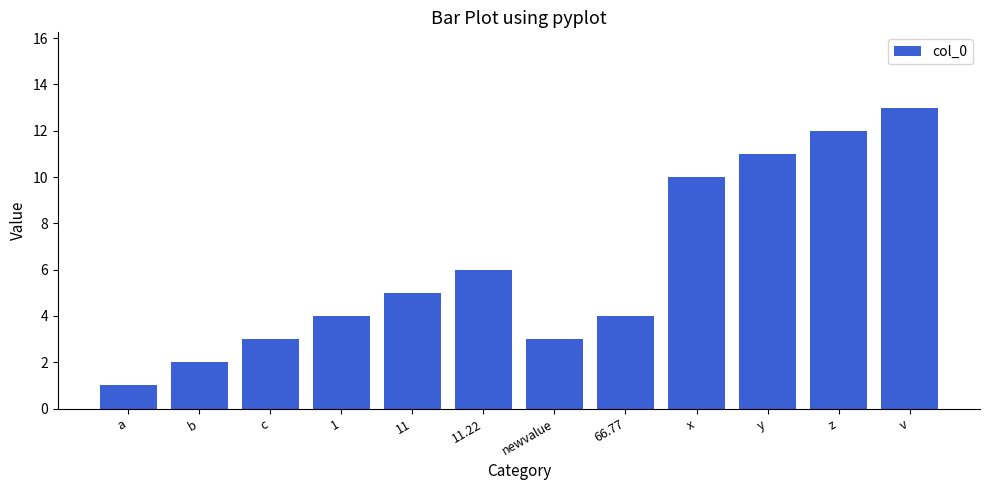

Does the chart contain any negative values?

No